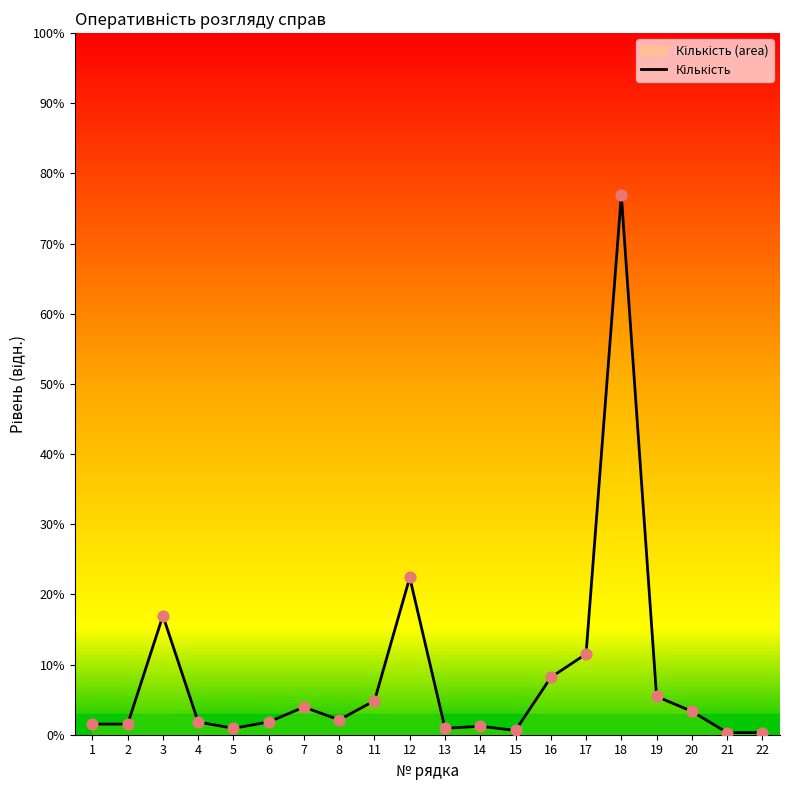

Approximately how many times larger is the value at 8 compared to 7?

0.5